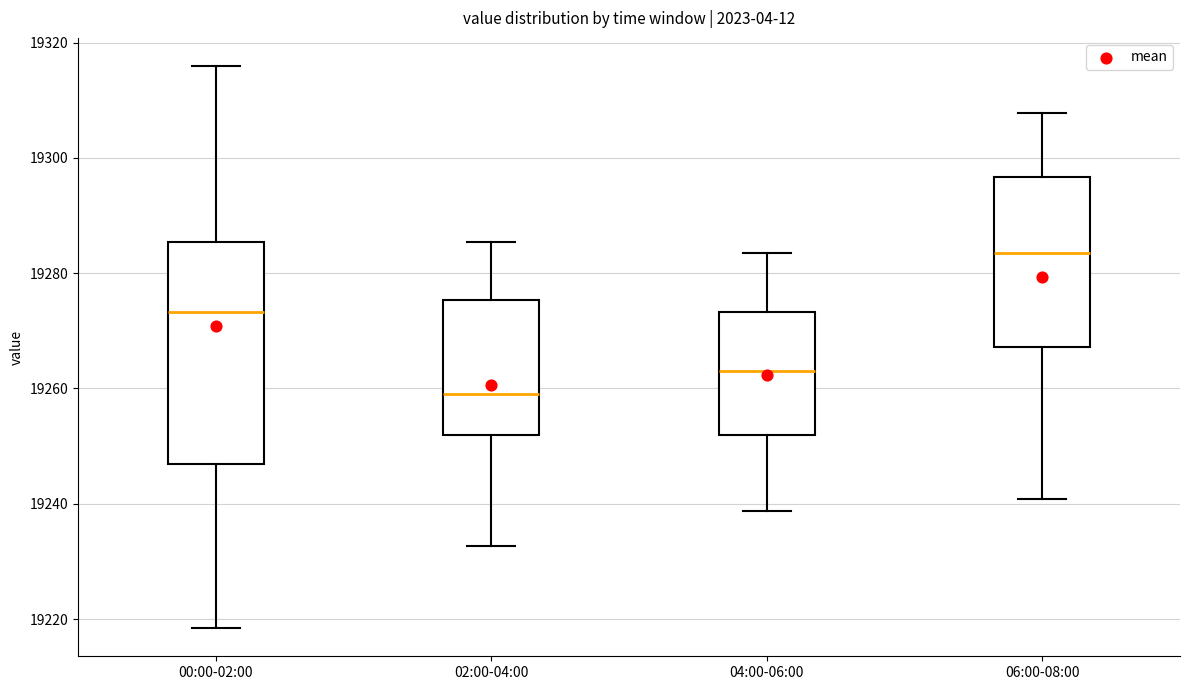

Reading left to right, read every box against the y-axis: the position of its median line, the range the box covers, and the ends of its whiskers. The values are not printed on the chart, so give them approximately, as read against the axis.

00:00-02:00: median 19274, box 19246 to 19286, whiskers 19218 to 19316
02:00-04:00: median 19260, box 19252 to 19276, whiskers 19232 to 19286
04:00-06:00: median 19264, box 19252 to 19274, whiskers 19238 to 19284
06:00-08:00: median 19284, box 19268 to 19296, whiskers 19240 to 19308